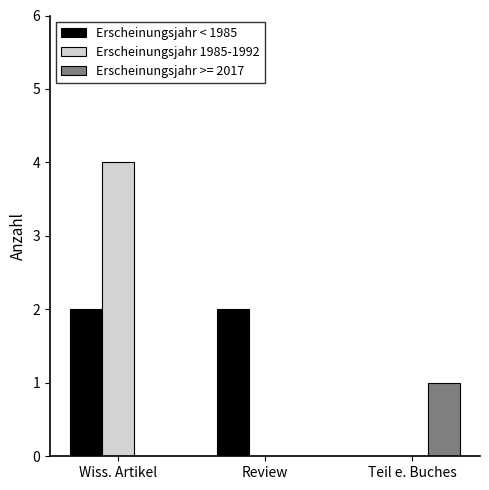

At which category is the sum across all series the highest?

Wiss. Artikel